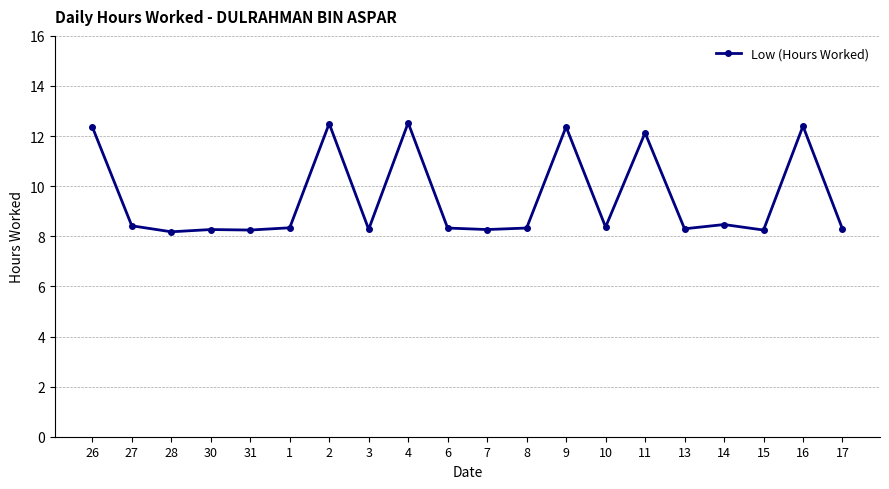

What is the average value?

9.5